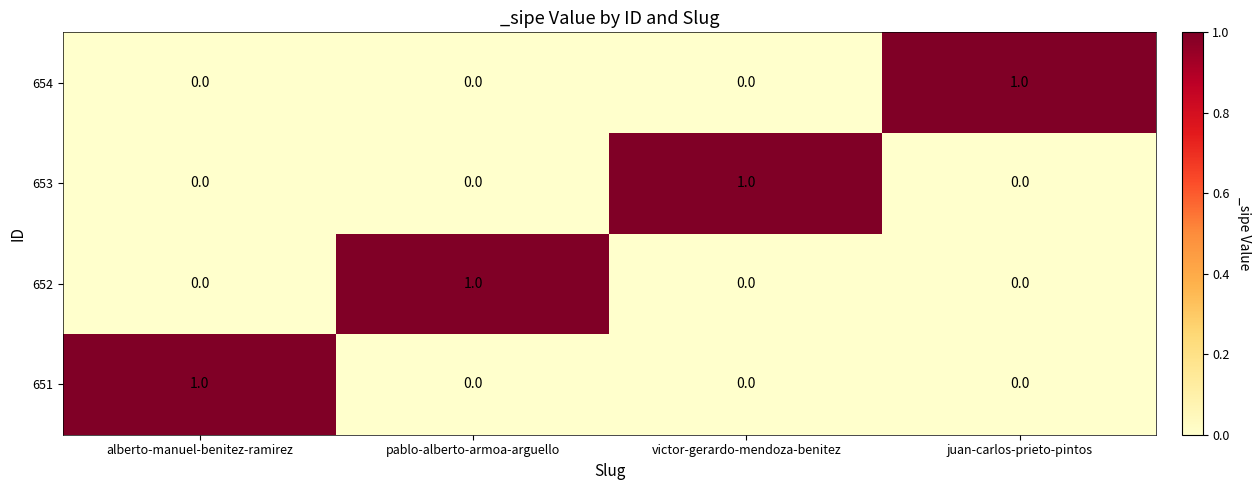

At how many categories does at least one series exceed 0?

4